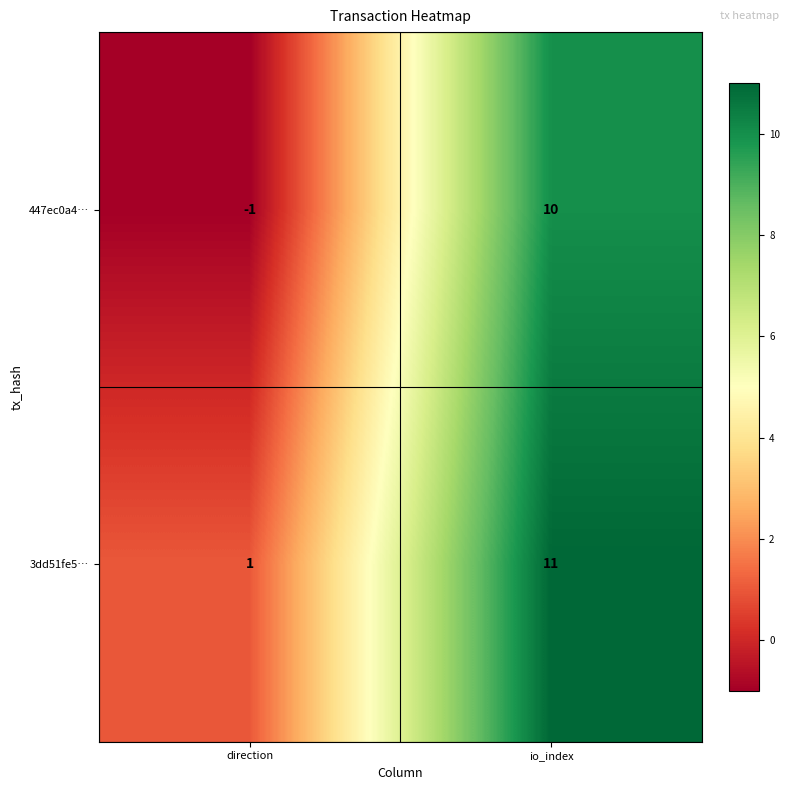

What is the maximum value shown in the chart?

11